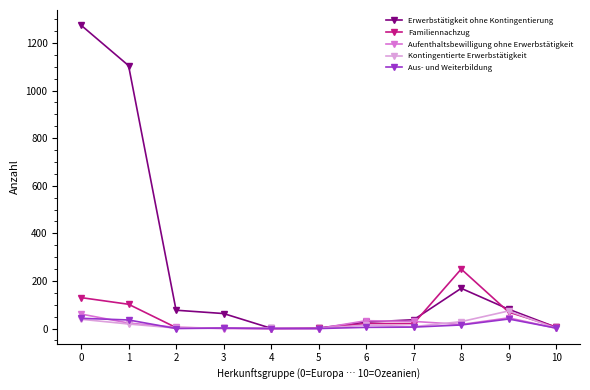

What is the average value of the Erwerbstätigkeit ohne Kontingentierung series?

258